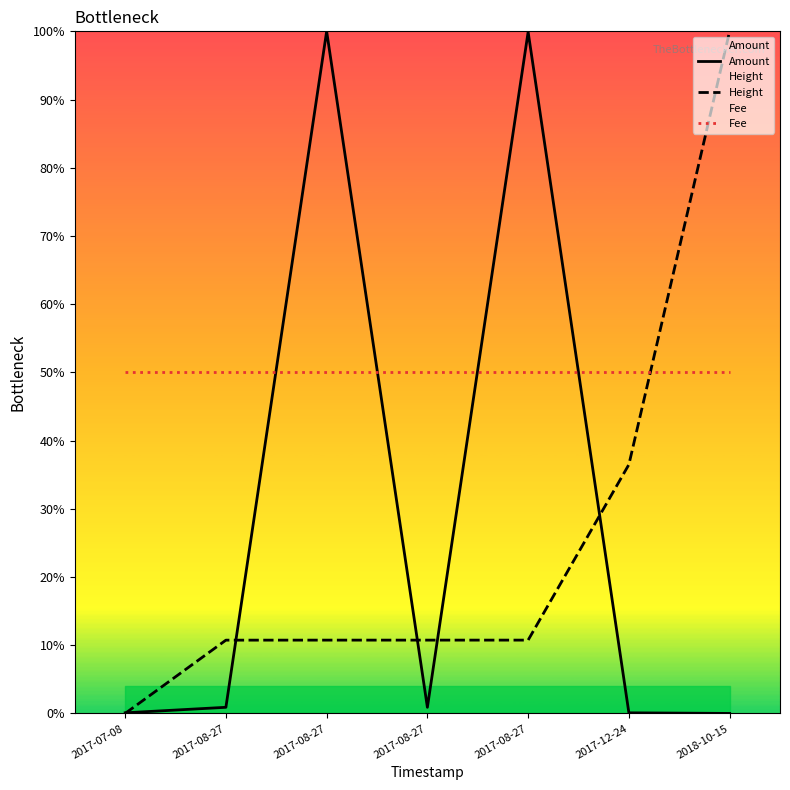

What is the total value across all series at 2018-10-15?

150.0